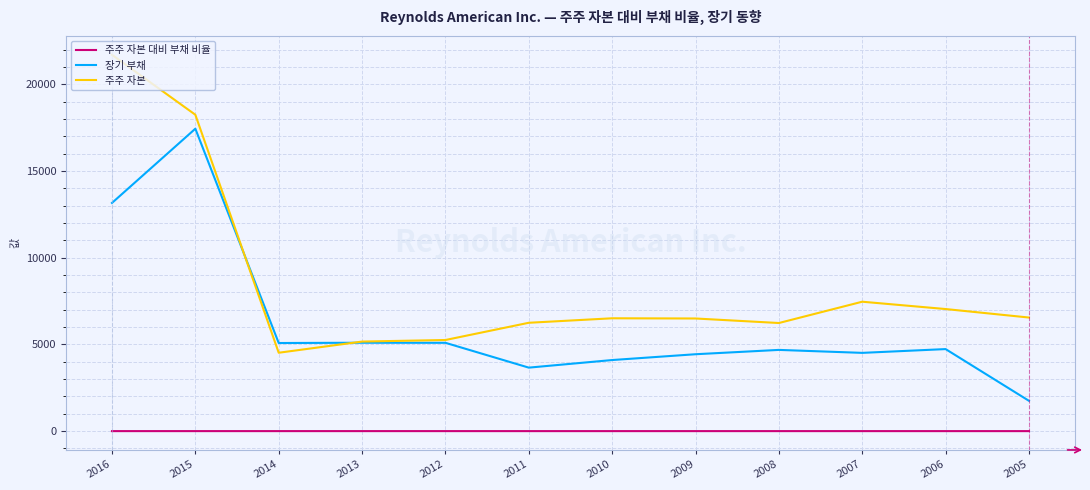

Is the value of 주주 자본 대비 부채 비율 at 2013 greater than the value of 장기 부채 at 2016?

No